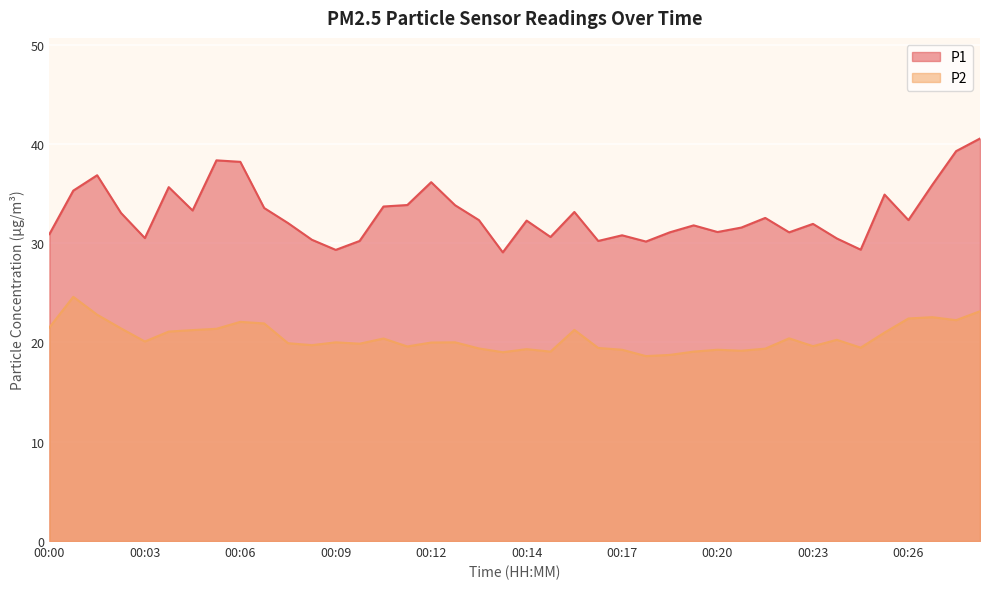

What is the maximum value shown in the chart?

40.5